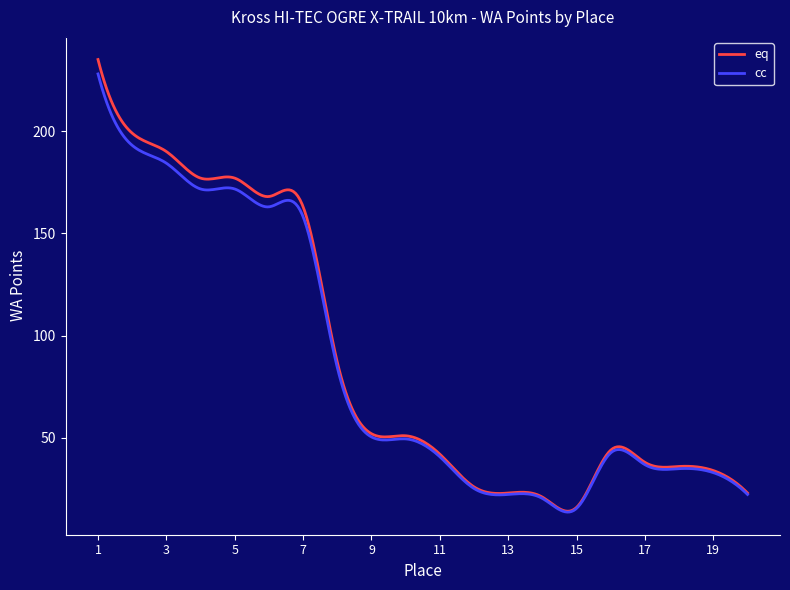

Count the number of categories in the chart.

300